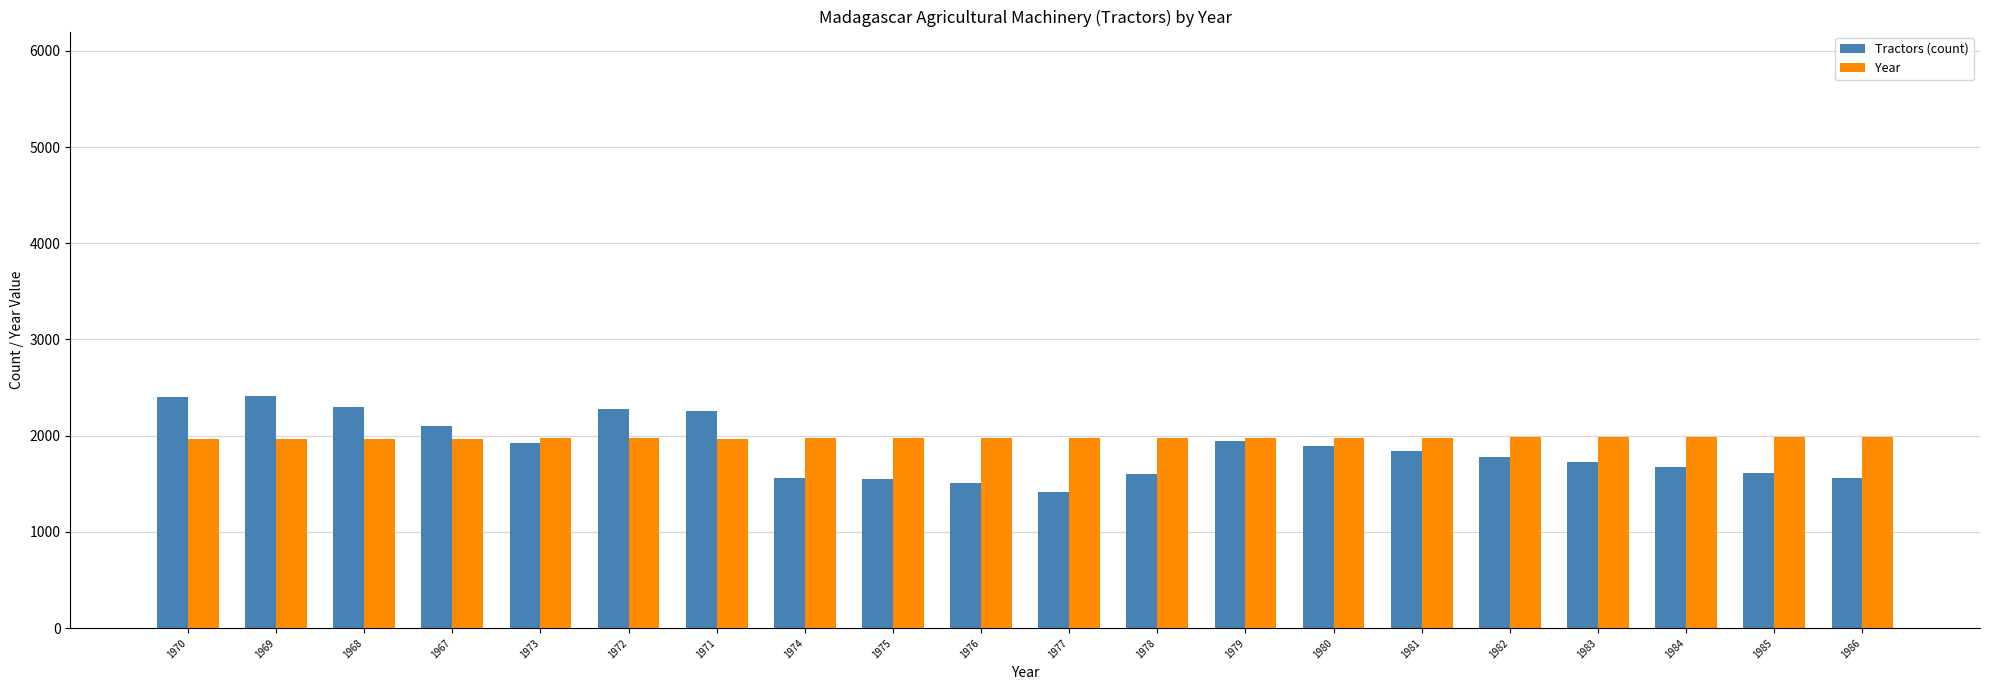

Which series has the largest range (max minus min)?

Tractors (count)